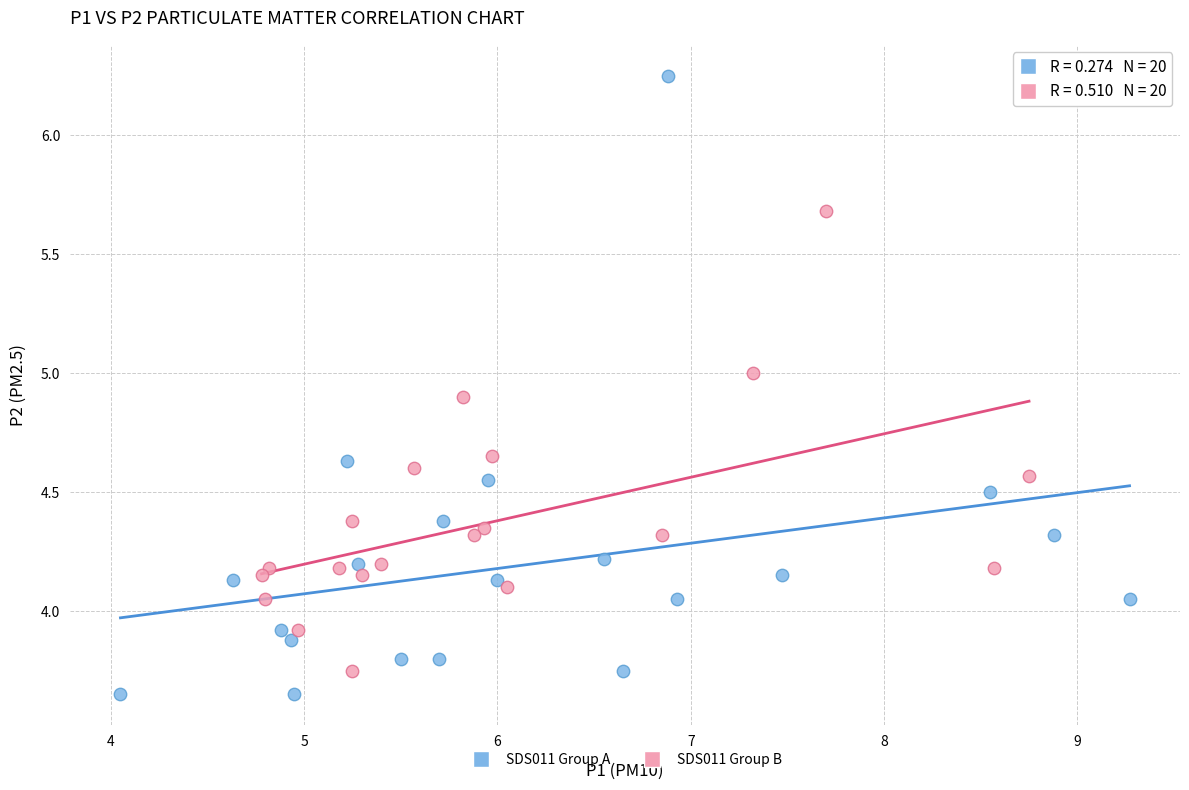

Which series contains the highest Y value?

SDS011 Group A